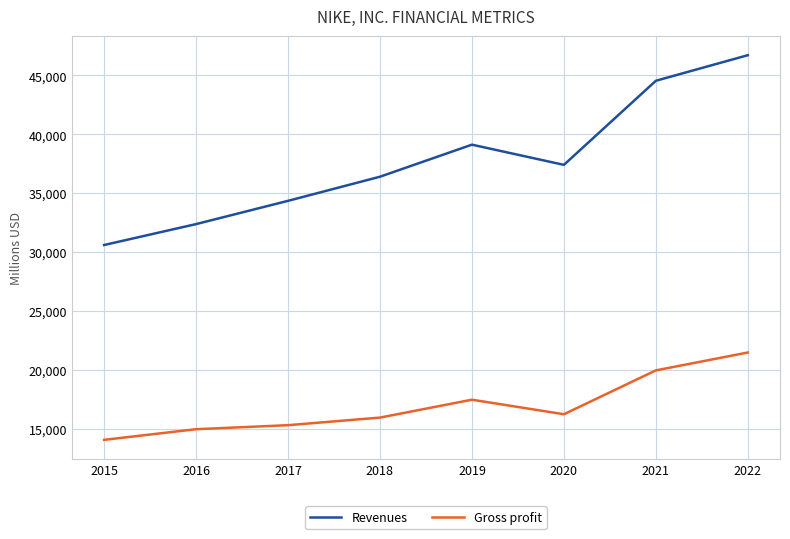

How many categories are shown in the chart?

8